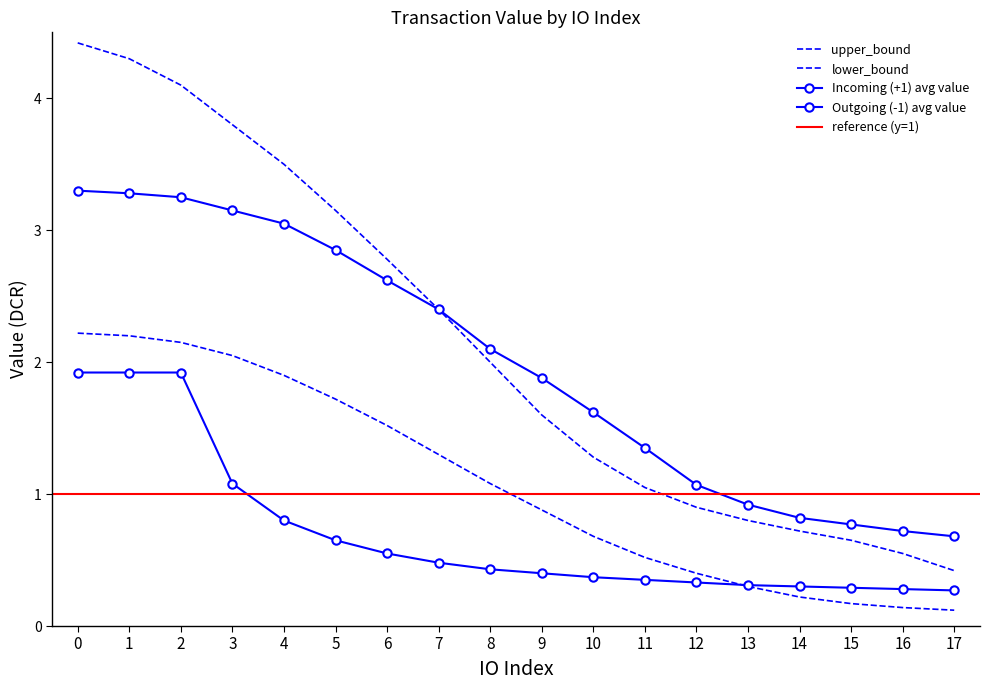

True or false: upper_bound and lower_bound cross at least once.

False